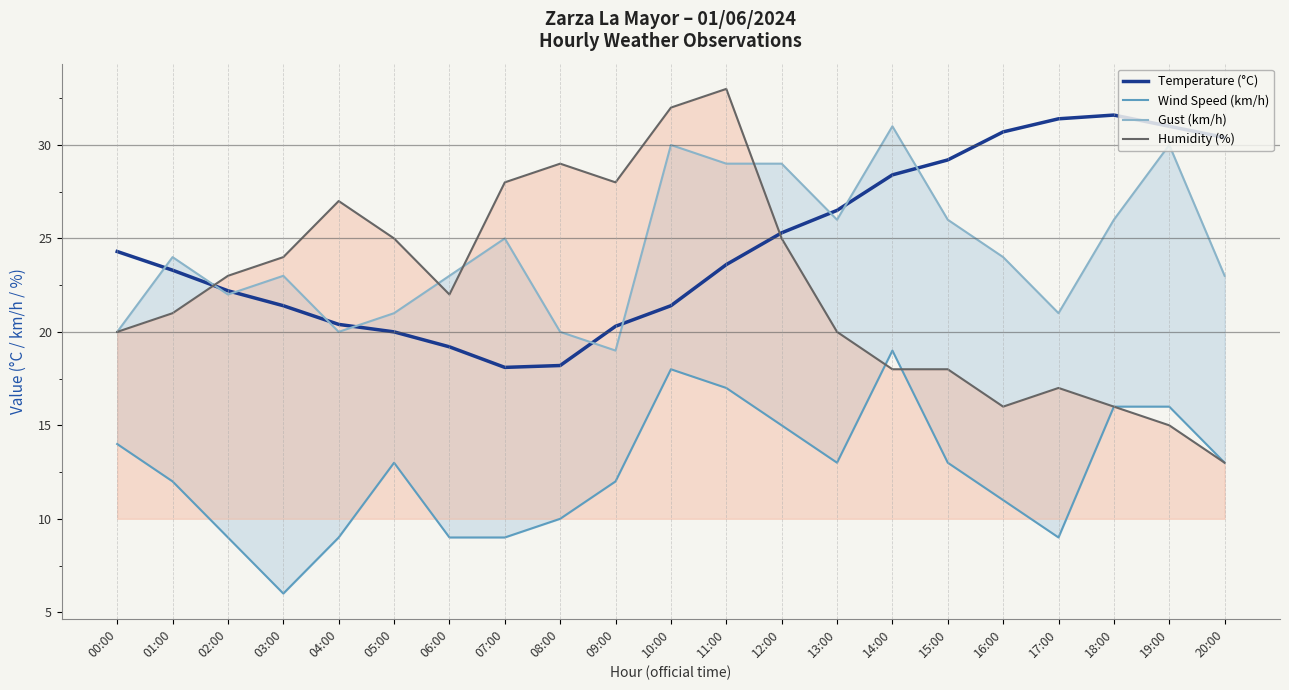

True or false: Wind Speed (km/h) and Gust (km/h) intersect in this chart.

False